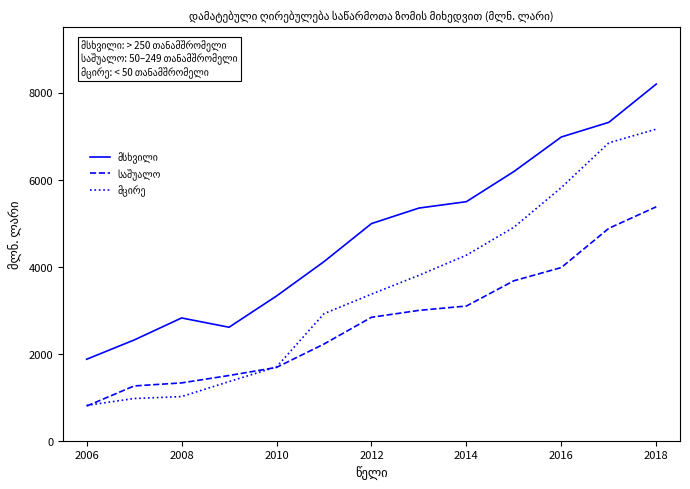

At how many categories does at least one series exceed 3760?

8